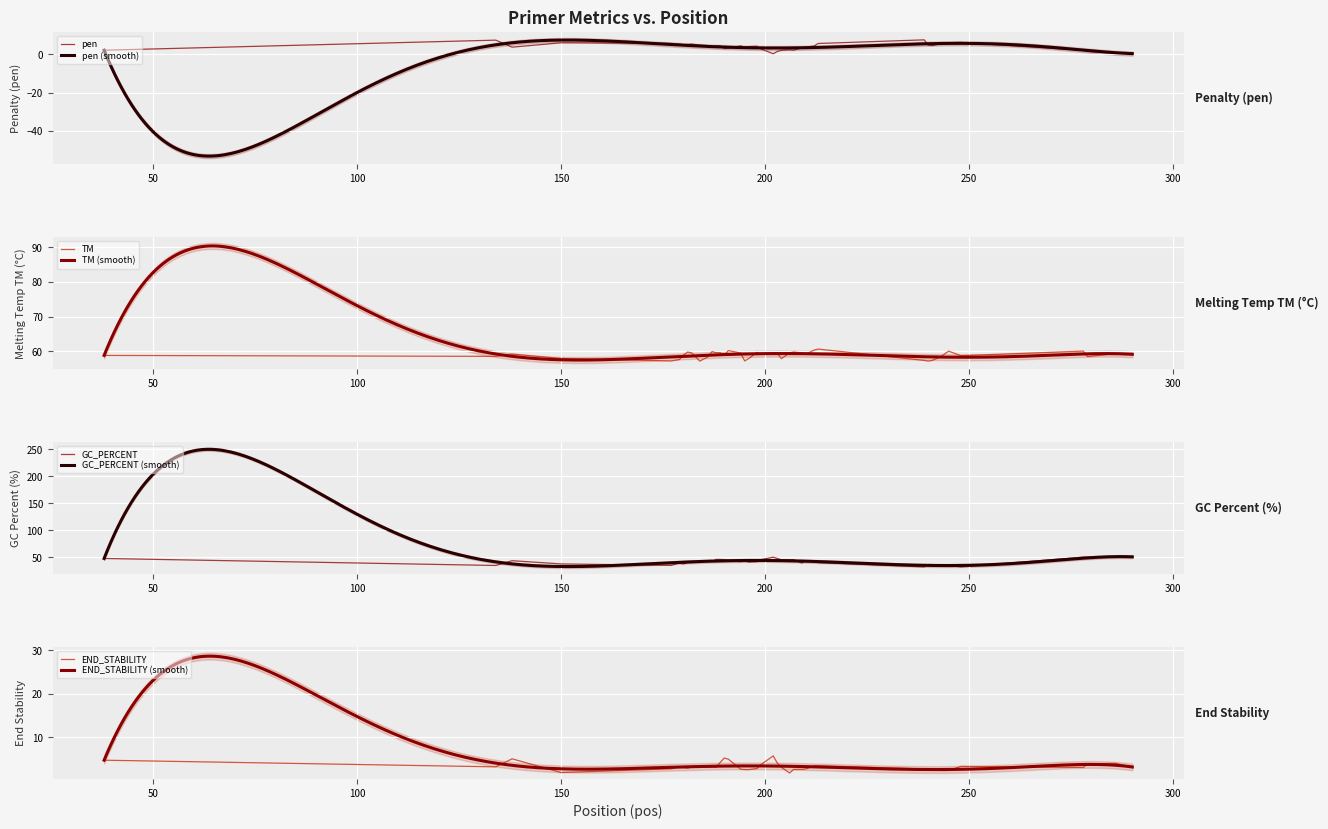

Which series has the widest spread of values?

PRIMER_LEFT_0_GC_PERCENT